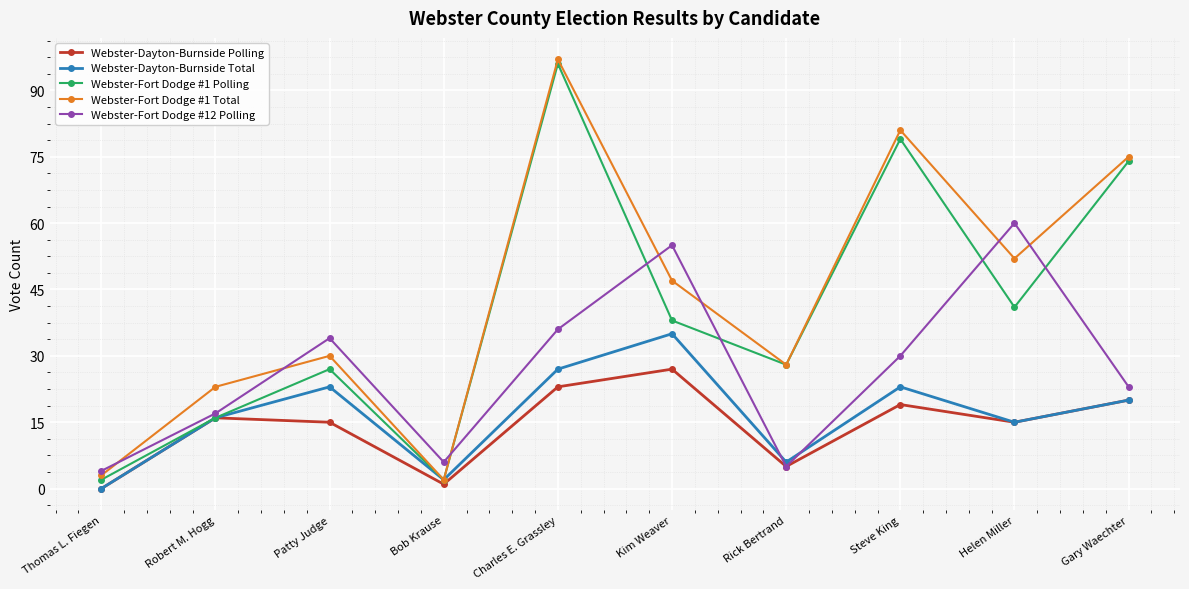

Is it true that Webster-Fort Dodge #1 Polling equals 38 at Kim Weaver?

True